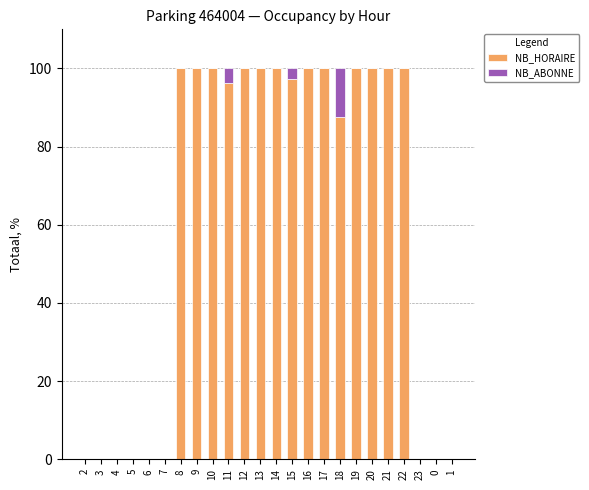

What is the total value across all series at 12?

100.0